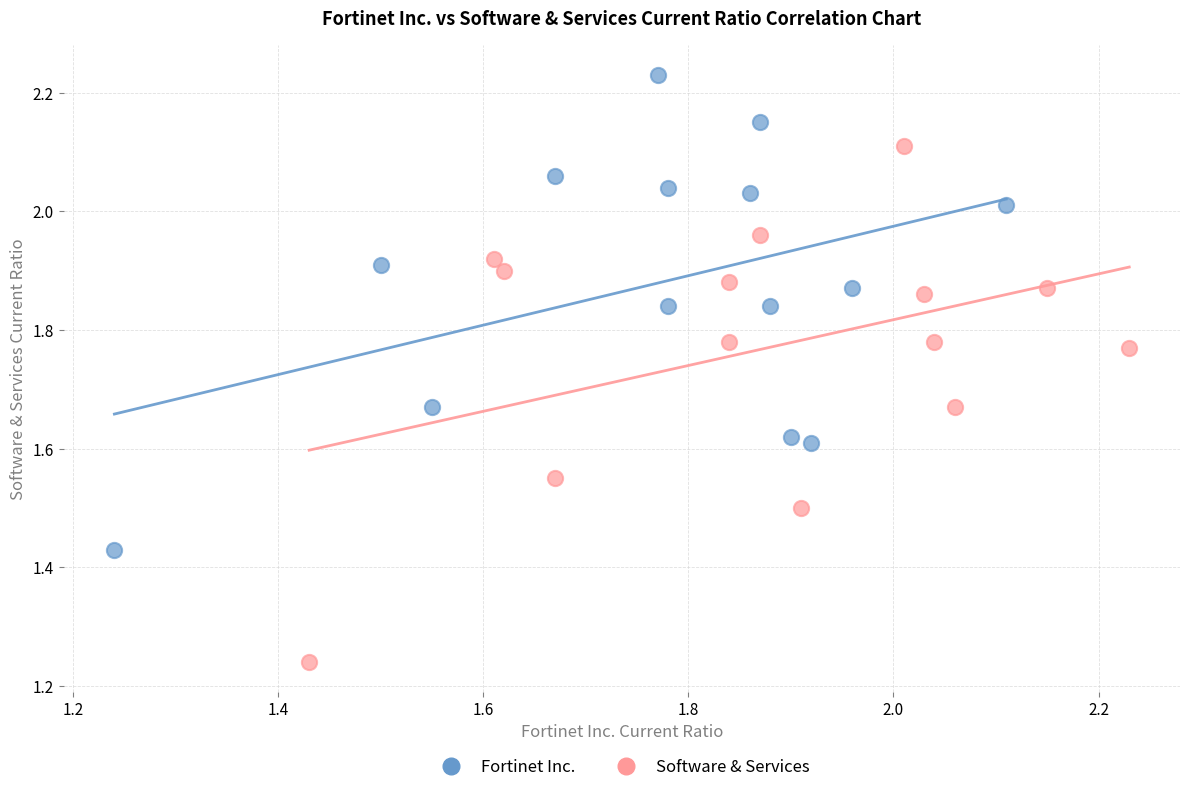

Which series reaches the minimum Y coordinate?

Software & Services